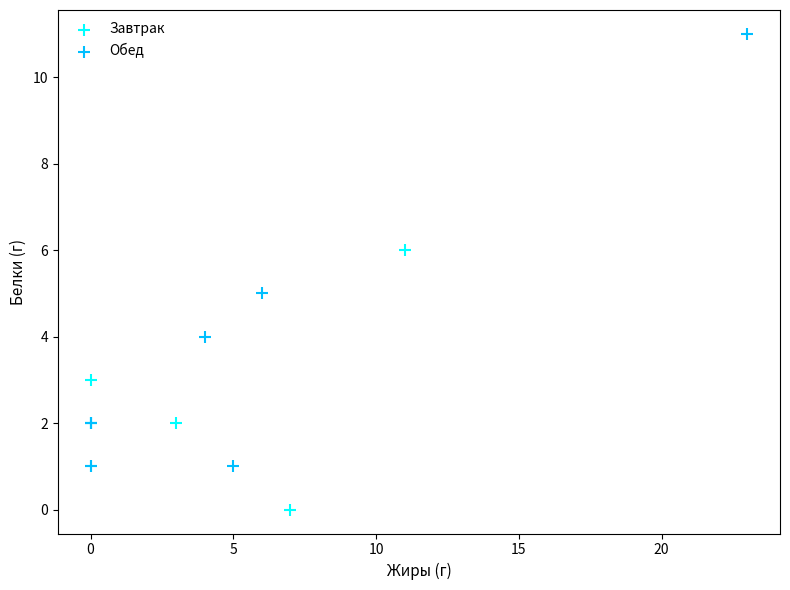

What are all the series names shown in the legend?

Завтрак, Обед